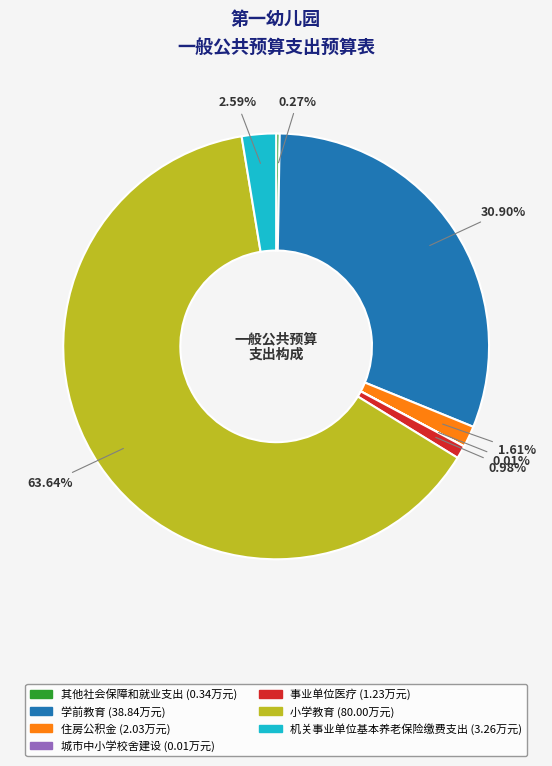

To the nearest percent, what is the difference between the largest and smallest slice percentages?

64%